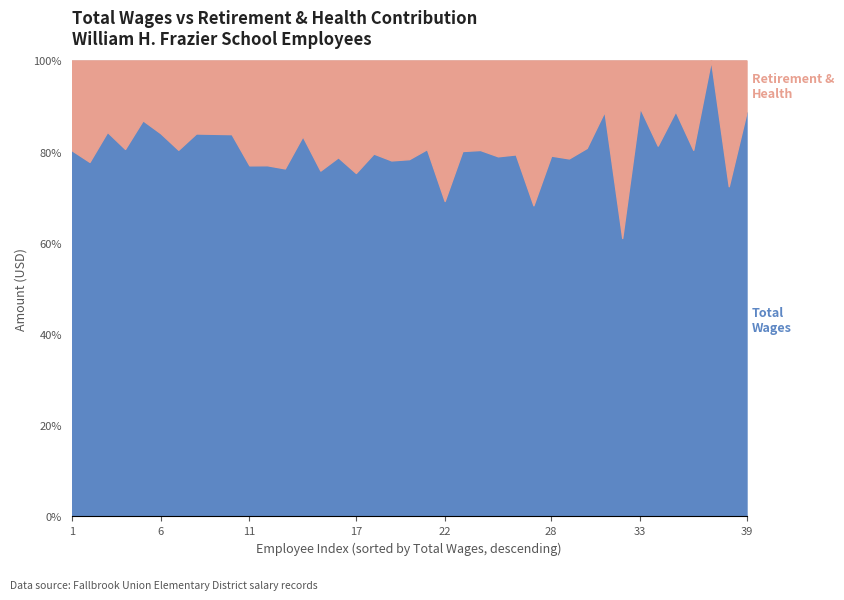

What is the difference between the maximum and minimum values in the Total Wages series?

112342